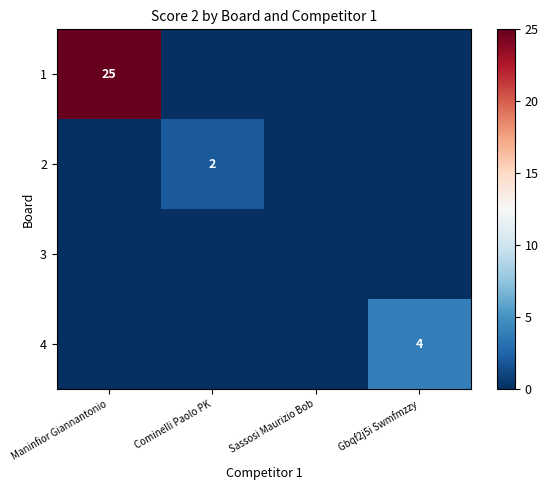

True or false: 2 has a value of 2 at Cominelli Paolo PK.

True